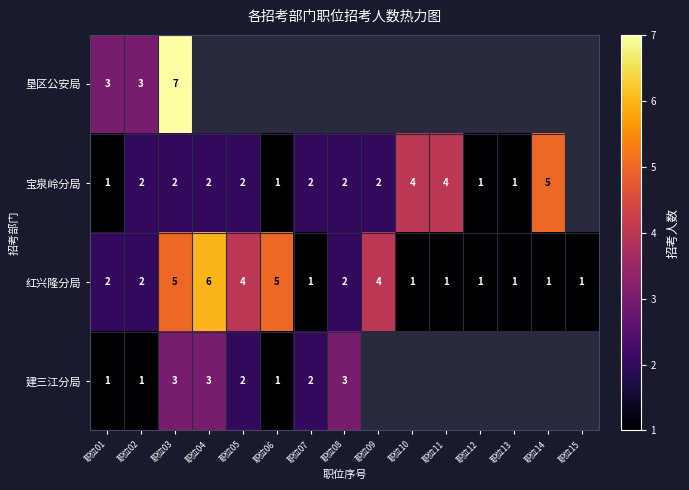

What is the sum of the 建三江分局 values at 职位04 and 职位01?

4